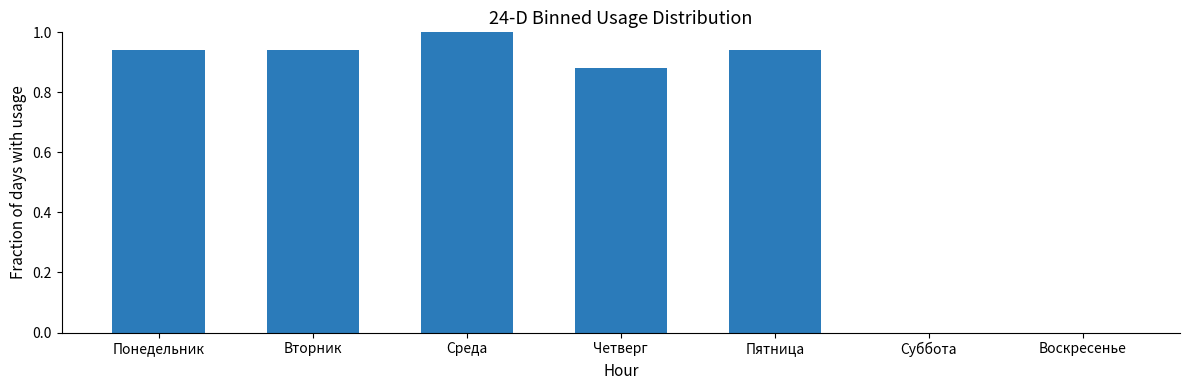

Between Вторник and Среда, which is larger?

Среда